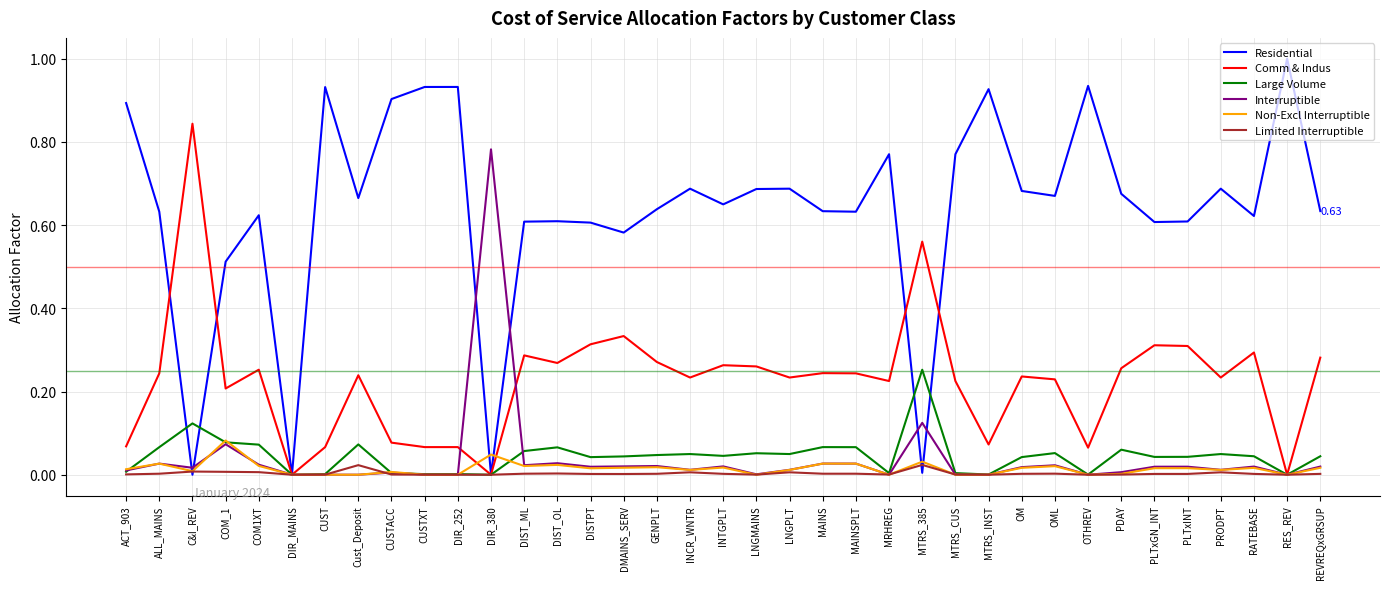

Which series has the widest spread of values?

Residential